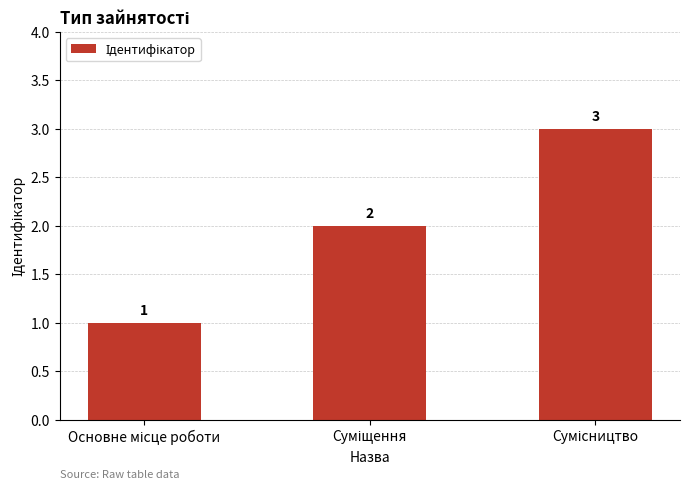

How many values are between 1 and 3?

3